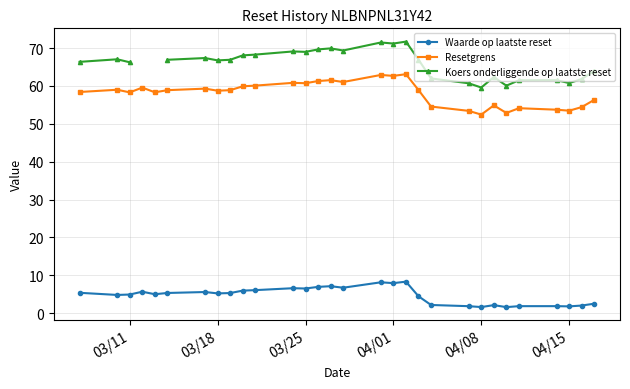

True or false: Resetgrens and Koers onderliggende op laatste reset cross at least once.

False